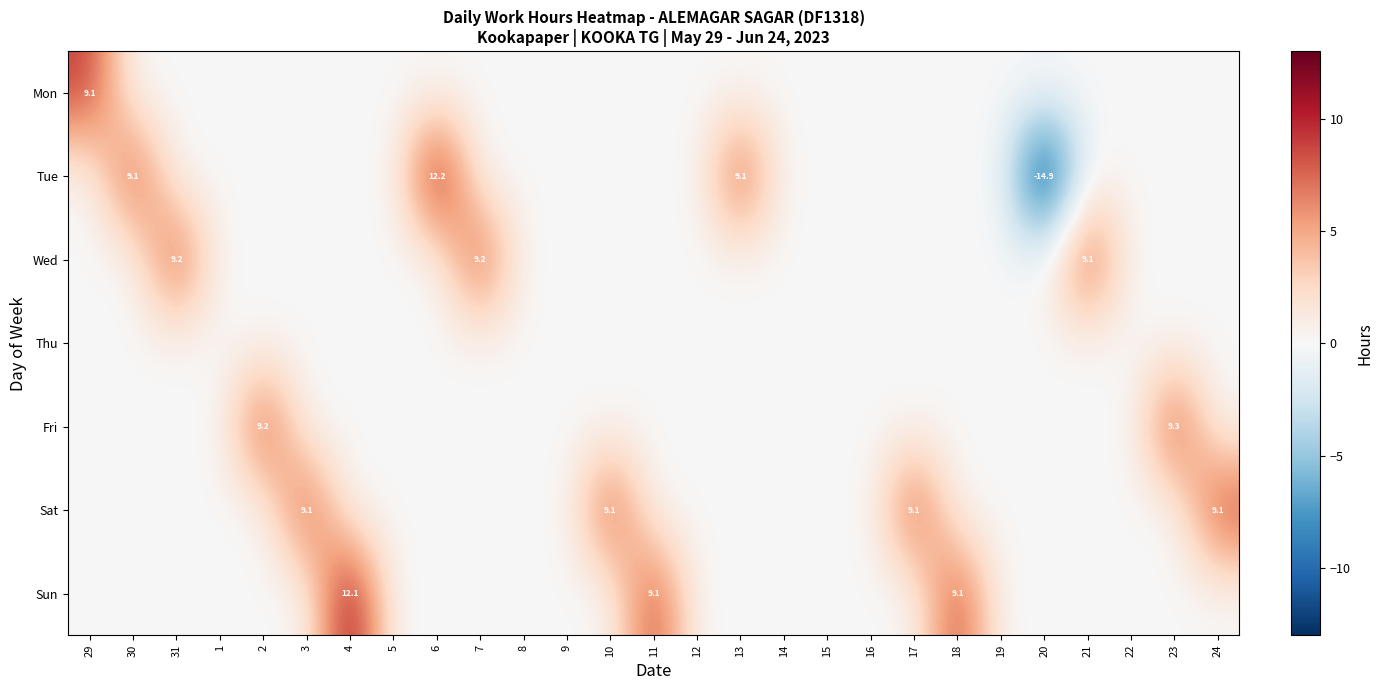

The Sat series shows 9.1 at 24. True or false?

True